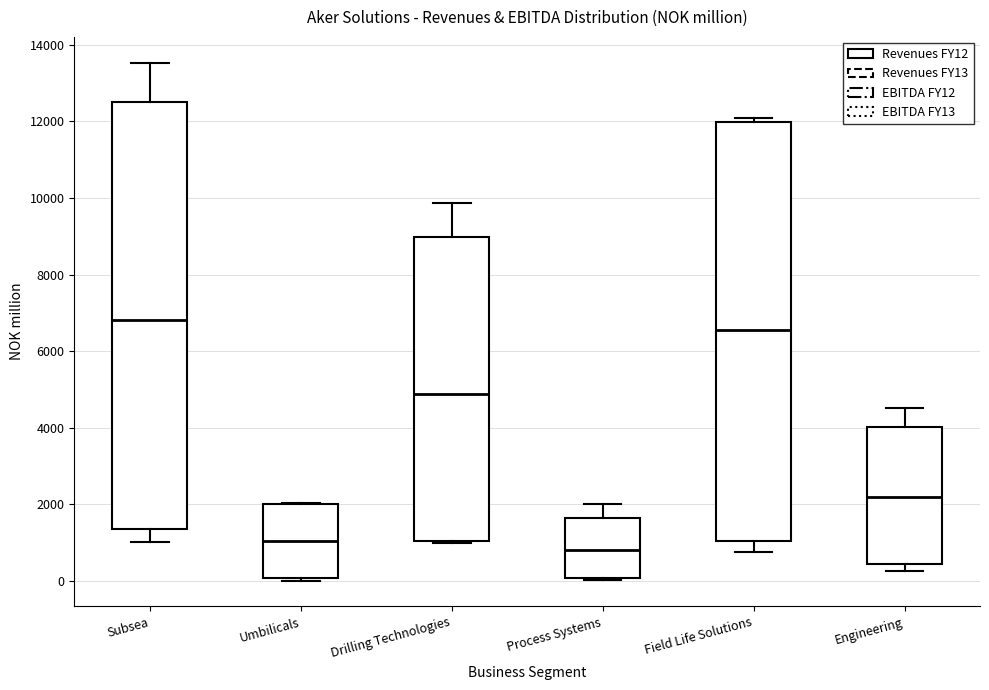

Reading left to right, read every box against the y-axis: the position of its median line, the range the box covers, and the ends of its whiskers. The values are not printed on the chart, so give them approximately, as read against the axis.

Subsea: median 6800, box 1400 to 12600, whiskers 1000 to 13600
Umbilicals: median 1000, box 0 to 2000, whiskers 0 (just below the box's lower edge) to 2000
Drilling Technologies: median 4800, box 1000 to 9000, whiskers 1000 to 9800
Process Systems: median 800, box 0 to 1600, whiskers 0 to 2000
Field Life Solutions: median 6600, box 1000 to 12000, whiskers 800 to 12000 (just above the box's upper edge)
Engineering: median 2200, box 400 to 4000, whiskers 200 to 4600